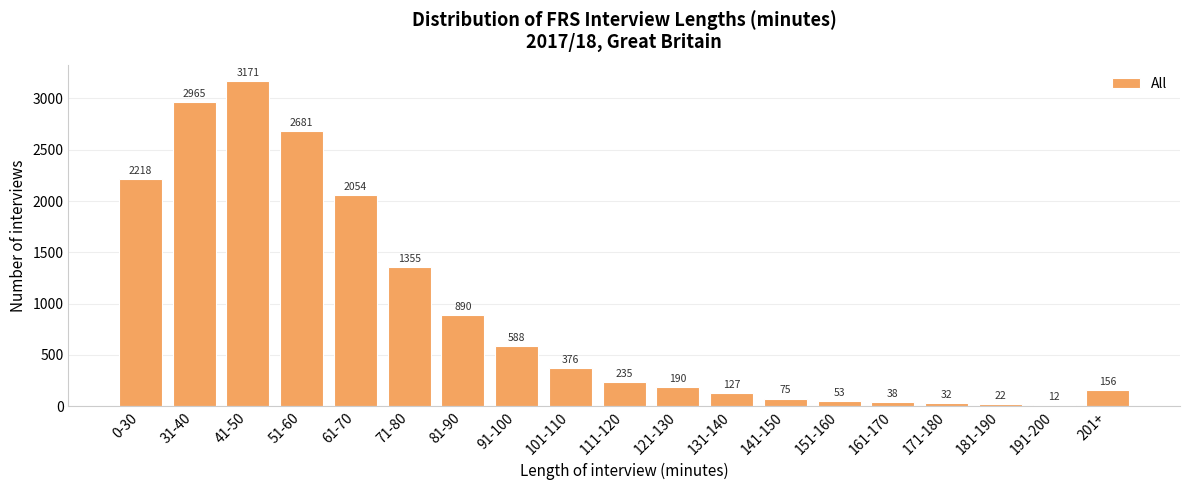

How many bars are there in total?

19